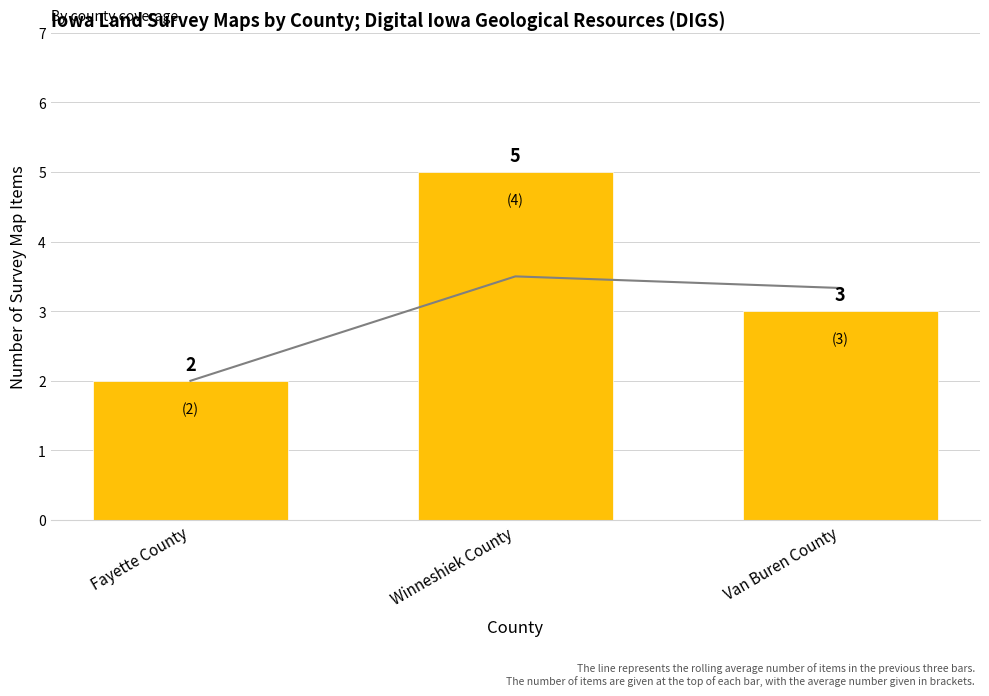

Between Winneshiek County and Fayette County, which is larger?

Winneshiek County